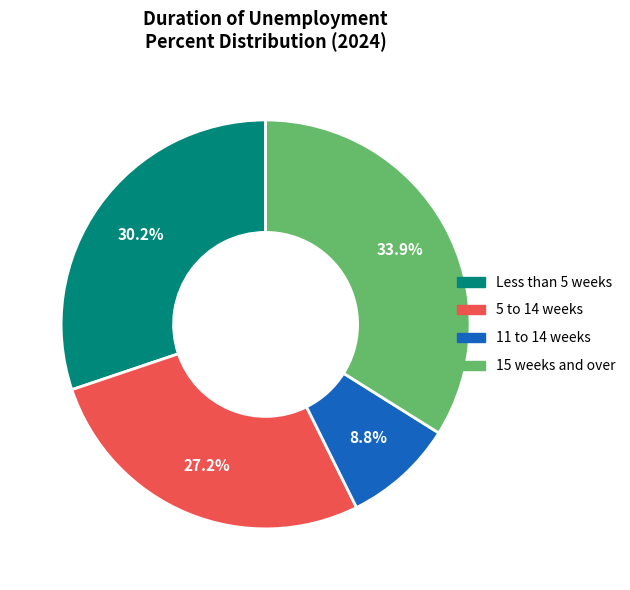

Is 11 to 14 weeks the majority of the pie?

No